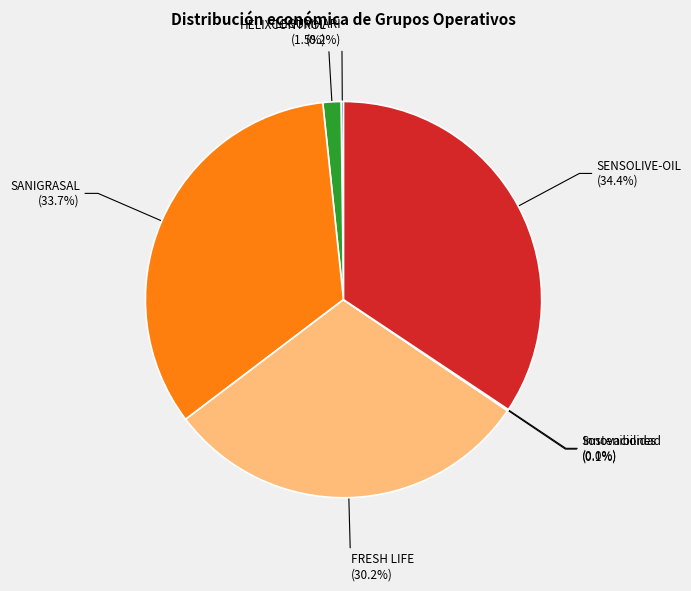

Is there a majority slice in this chart?

No